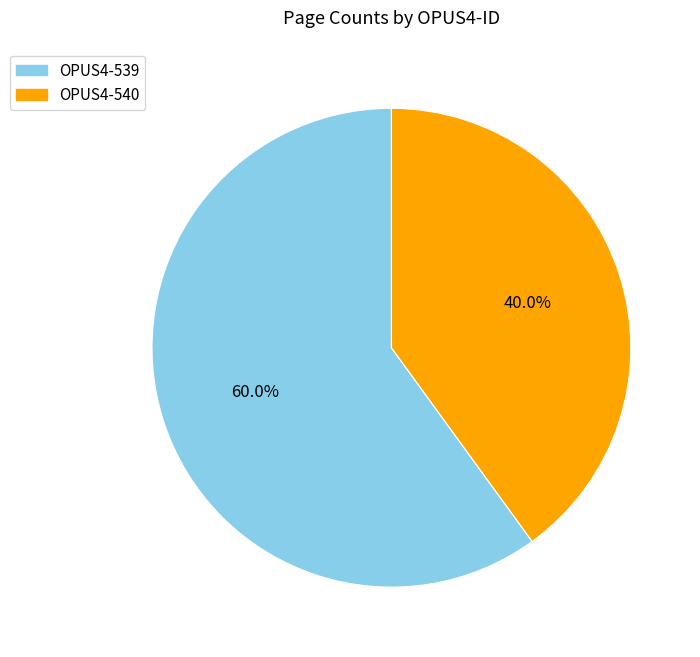

Approximately how many times larger is the value at OPUS4-540 compared to OPUS4-539?

0.7